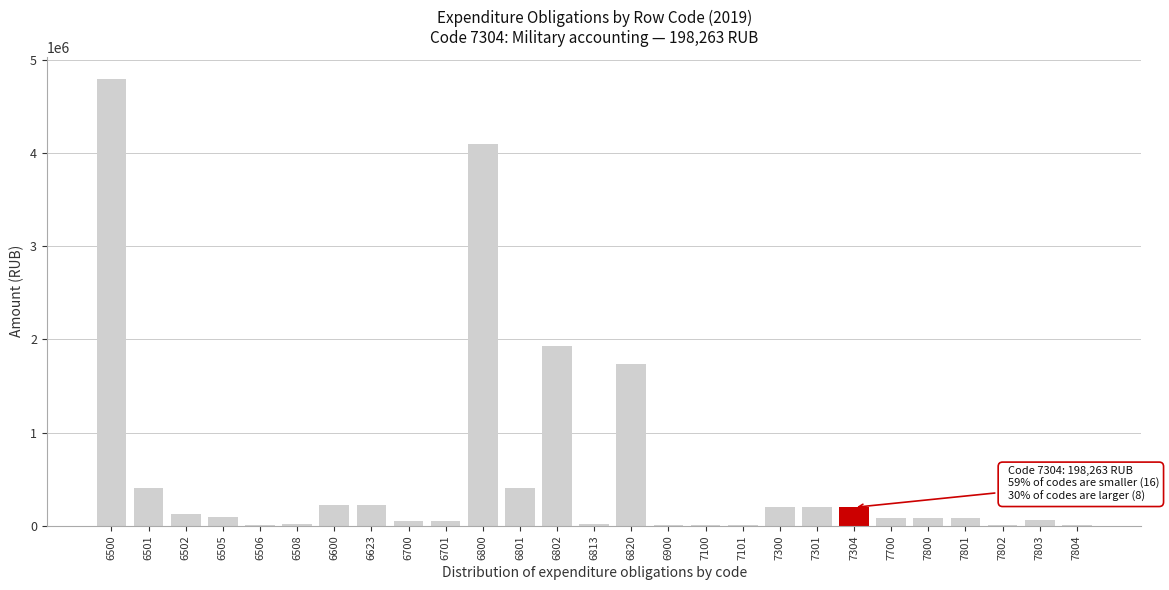

The value at 7301 is 198263.0. True or false?

True